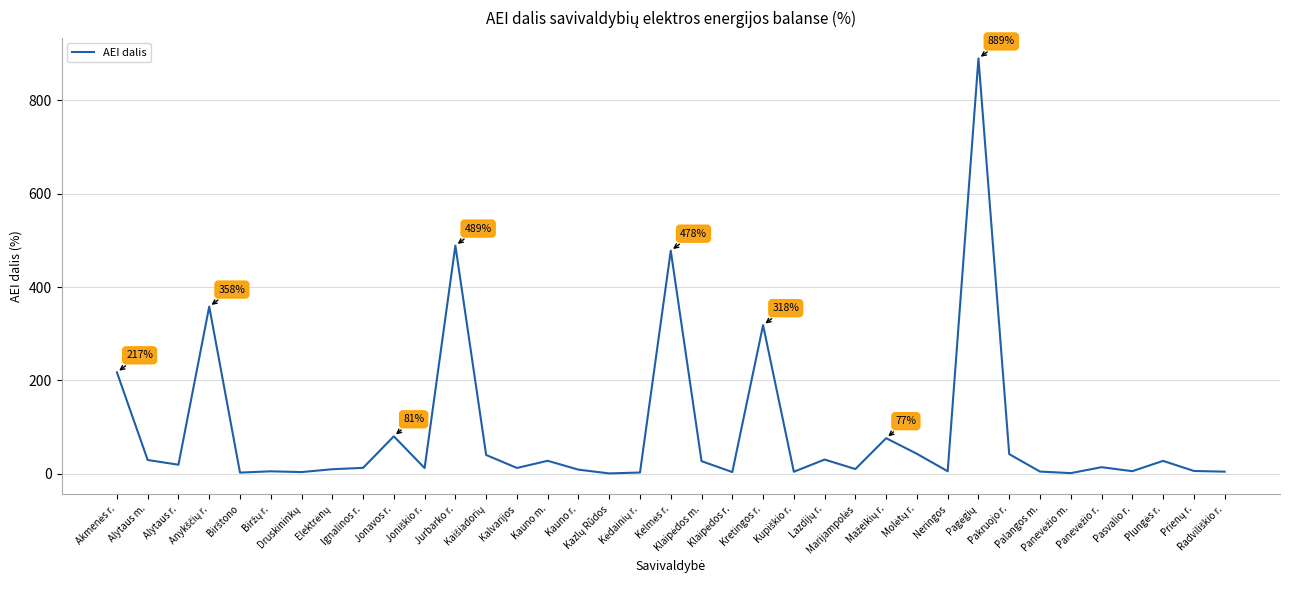

What is the difference between the maximum and minimum values?

888.0